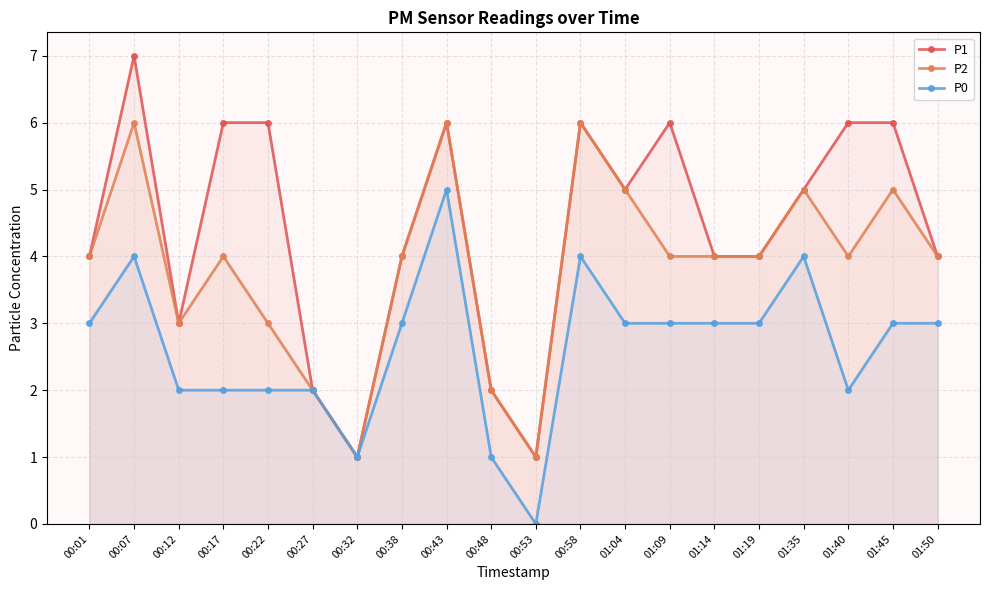

The P1 series shows 6 at 01:09. True or false?

True